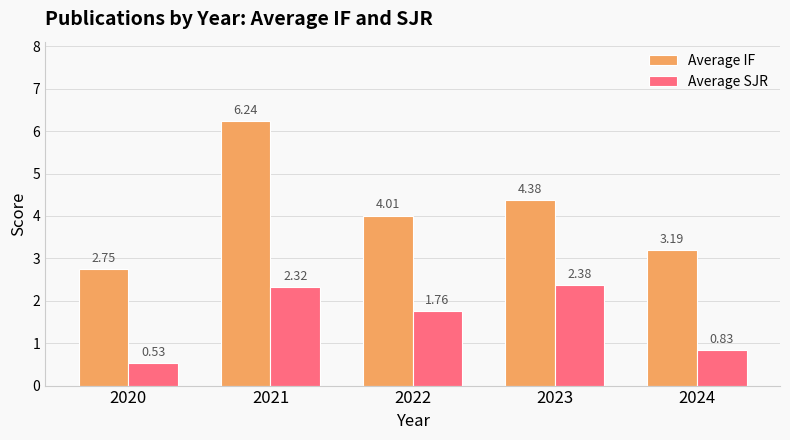

What is the difference between the maximum and minimum values in the Average IF series?

3.5